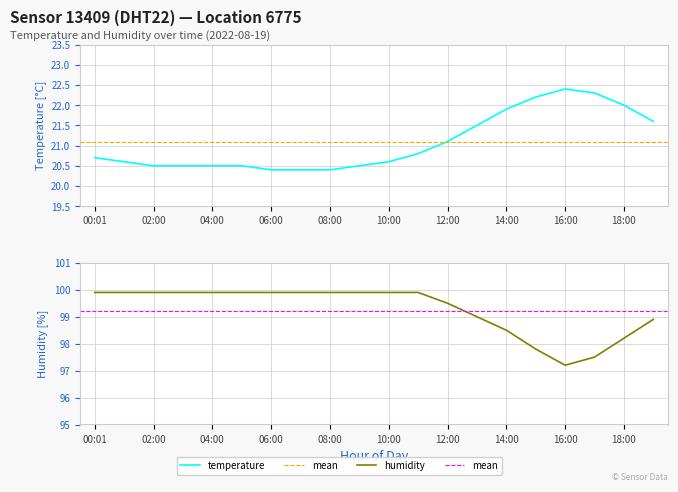

How many lines are shown in the chart?

2